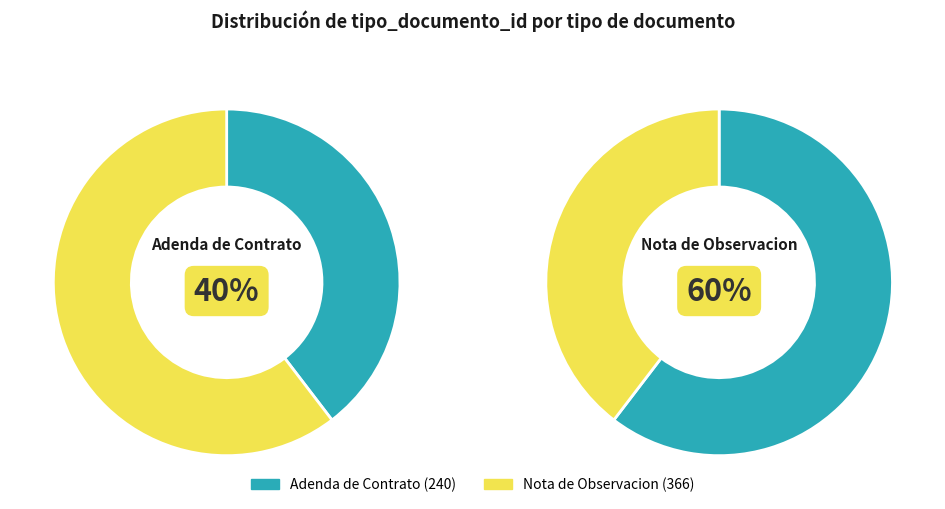

What percentage is NOT represented by Nota de Observacion?

39.6%